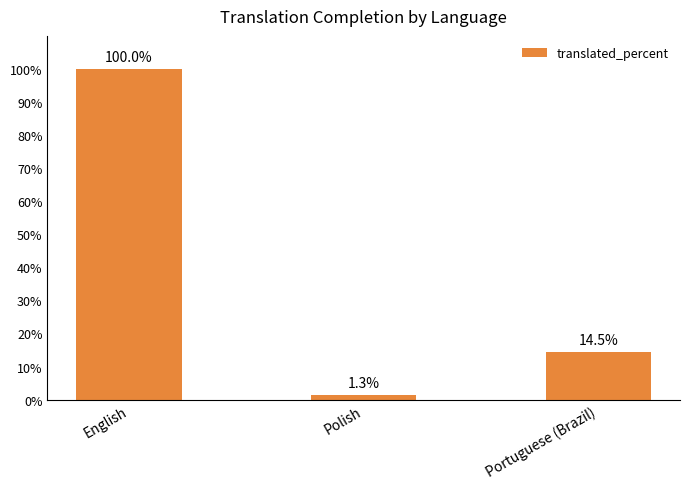

What is the value of the 3rd bar from the left?

14.5